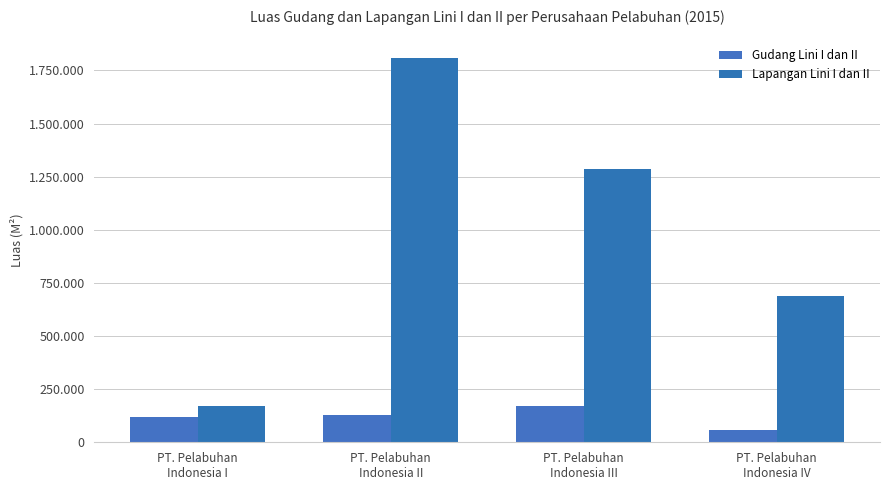

What is the greatest value displayed?

1810468